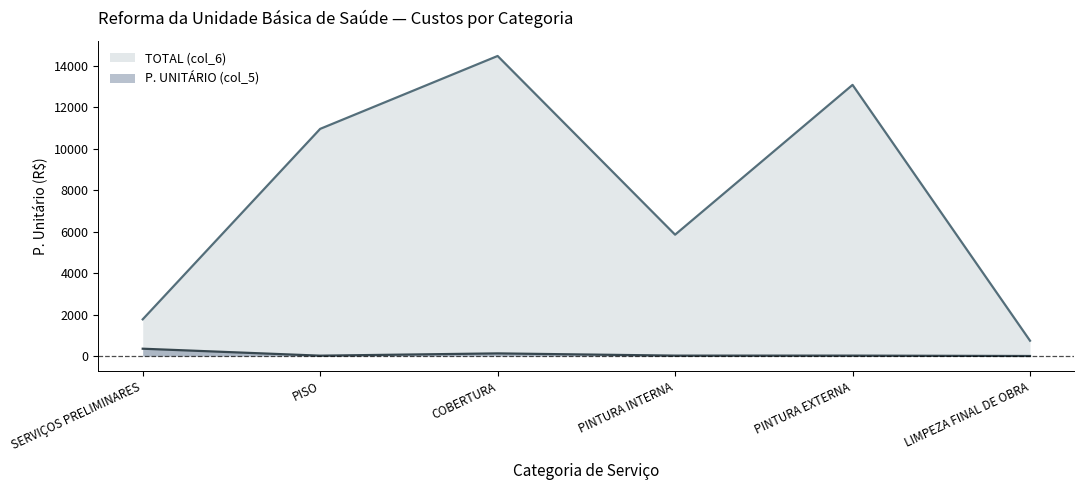

List the series in order of their overall mean, highest first.

TOTAL (col_6), P. UNITÁRIO (col_5)